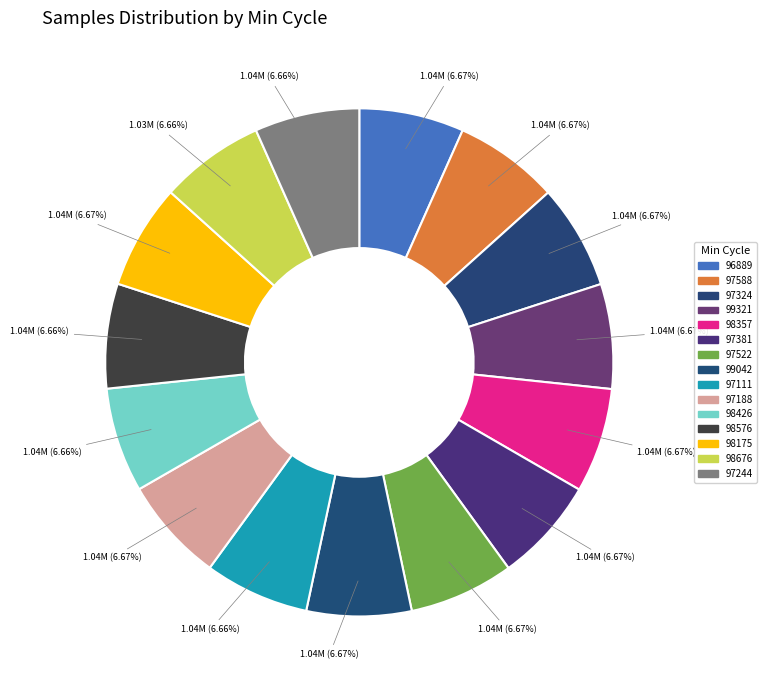

Does 99042 account for over 50% of the chart?

No